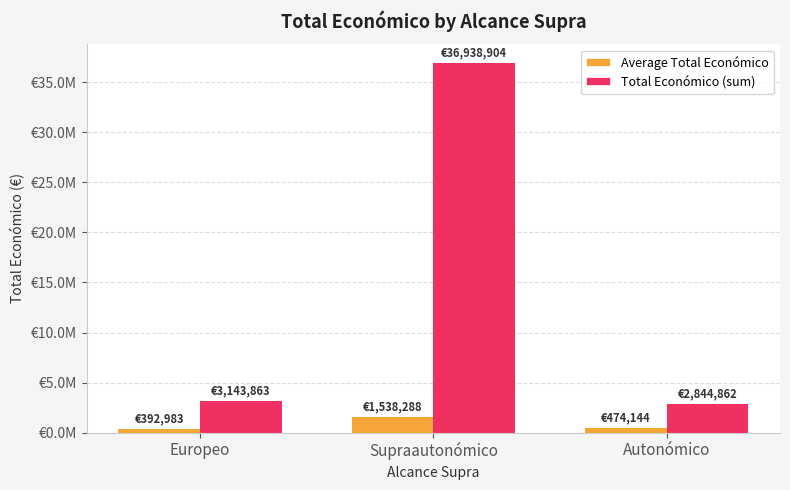

At which label is Total Económico (sum) closest to 19891883?

Europeo